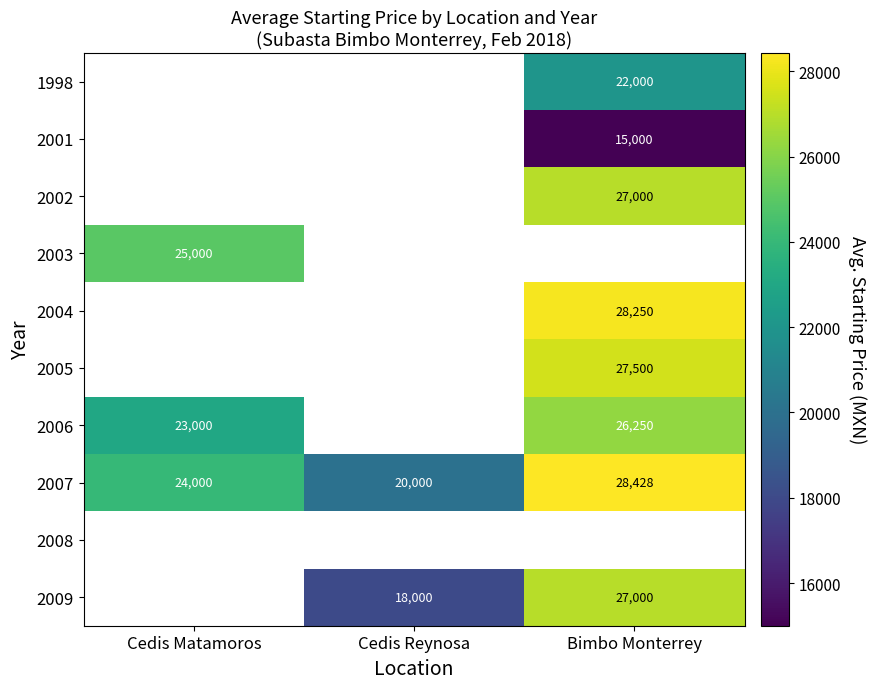

The value of 2002 at Bimbo Monterrey is 8937. True or false?

False